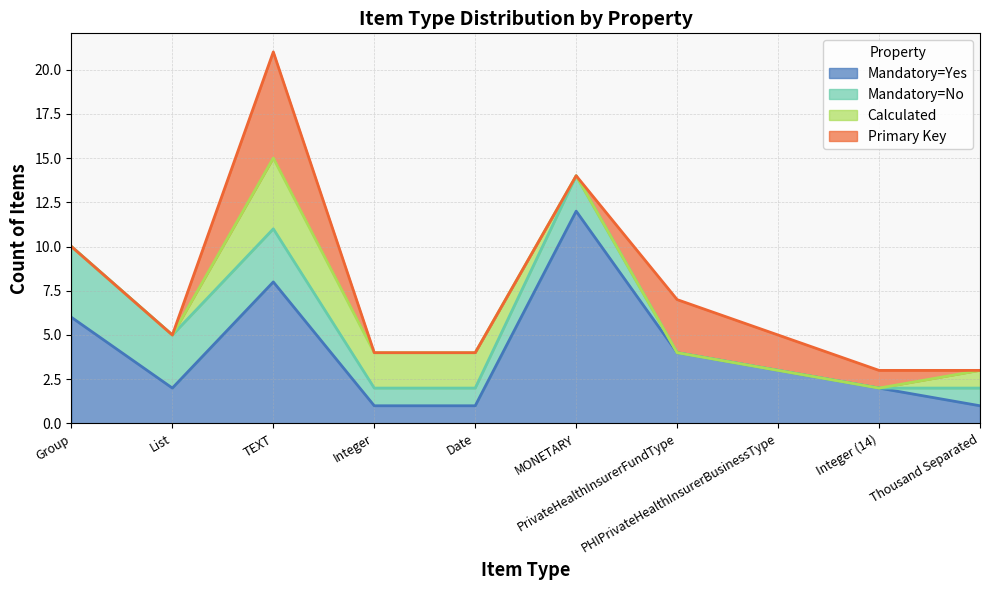

List the labels in order of Mandatory=No value, smallest first.

PrivateHealthInsurerFundType, PHIPrivateHealthInsurerBusinessType, Integer (14), Integer, Date, Thousand Separated, MONETARY, List, TEXT, Group